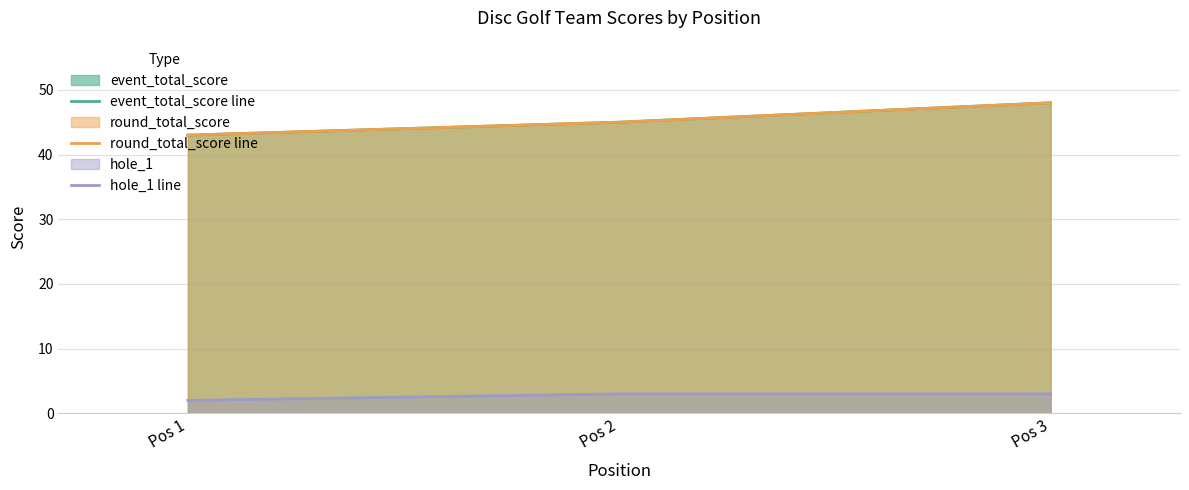

Is it true that event_total_score line equals 45 at Pos 2?

True